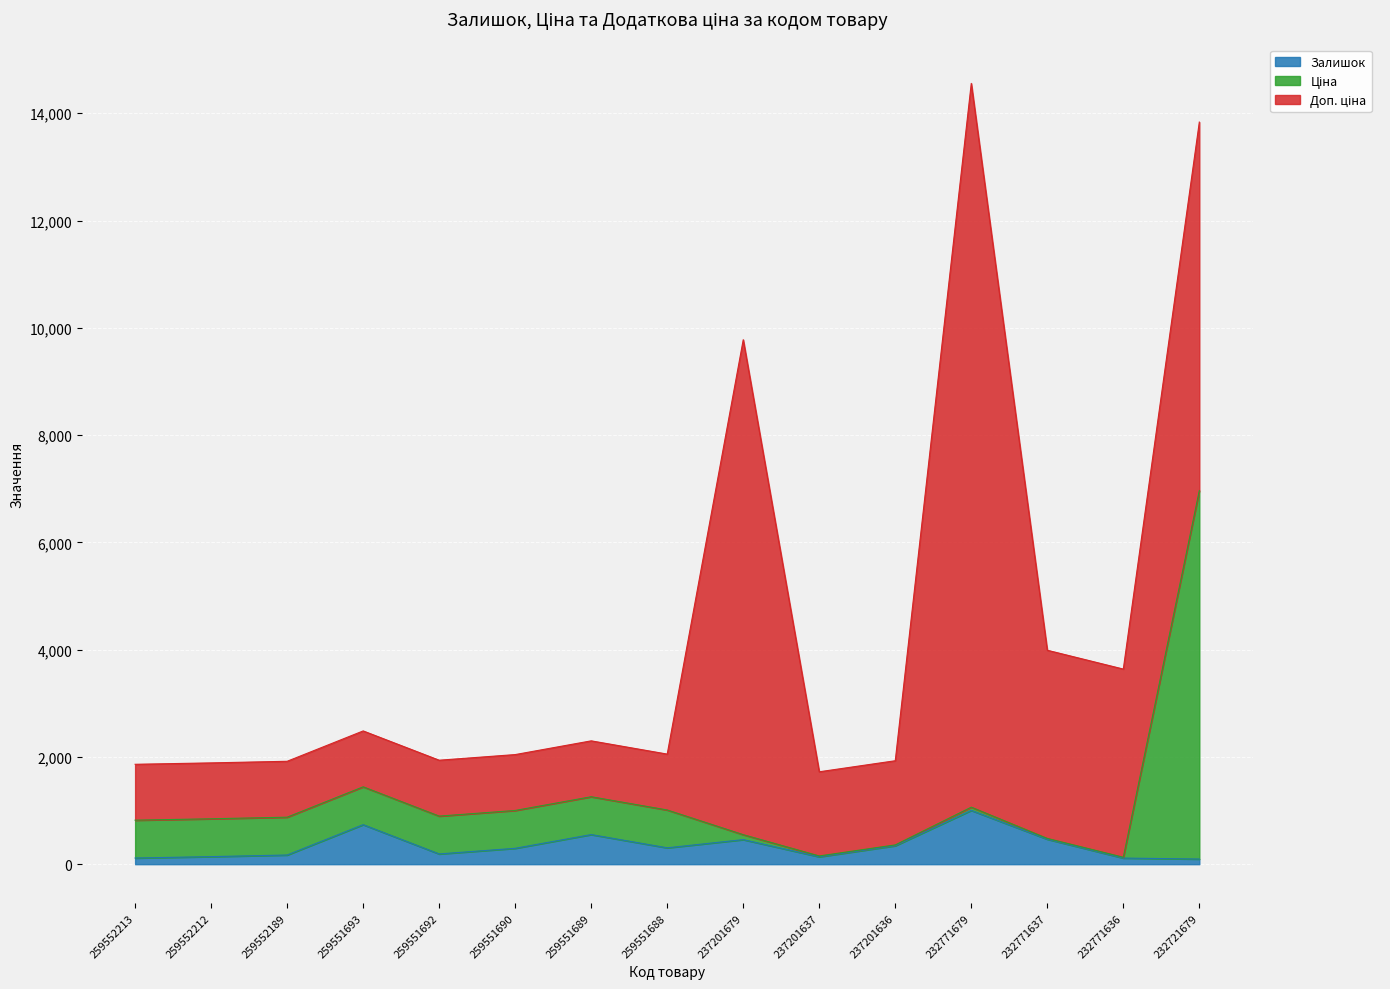

True or false: Ціна and Залишок cross at least once.

False